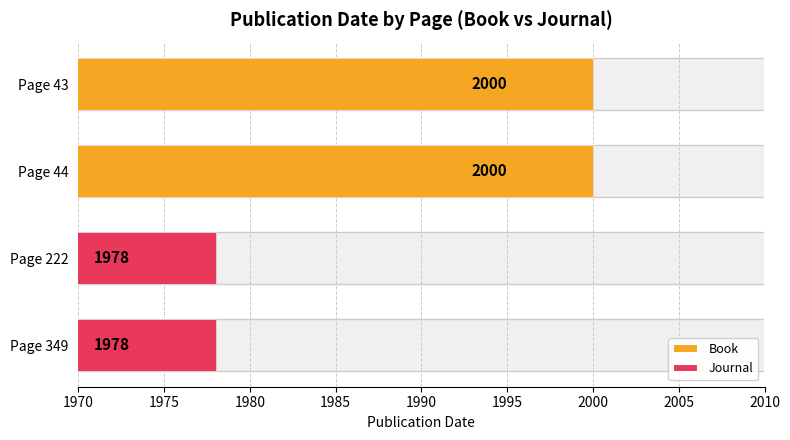

Rank the series by their maximum value, from highest to lowest.

Book, Journal